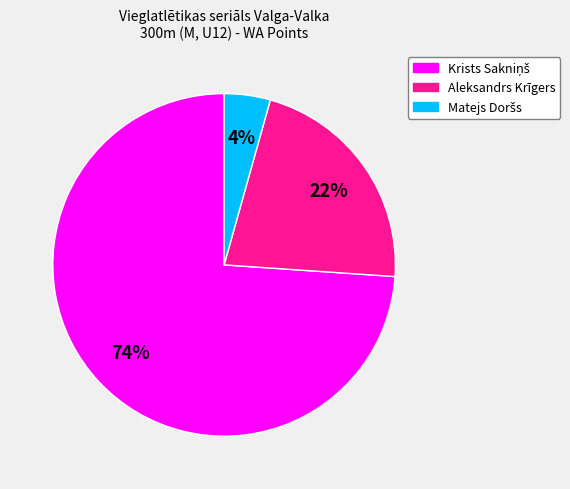

To the nearest percent, what percentage of the pie is Aleksandrs Krīgers?

22%